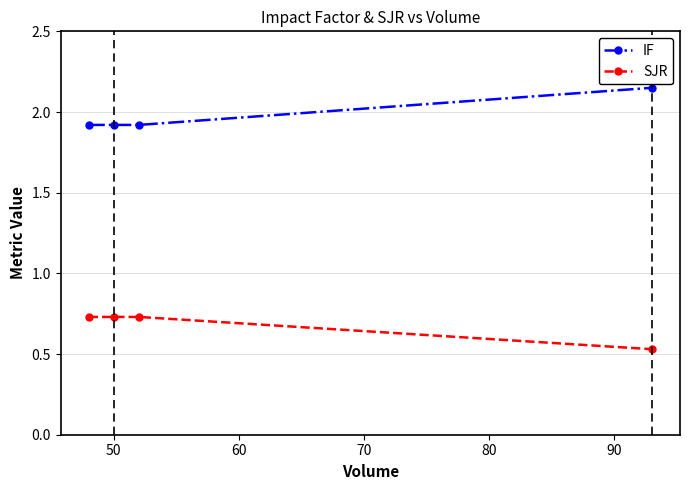

Which series has the widest spread of values?

IF